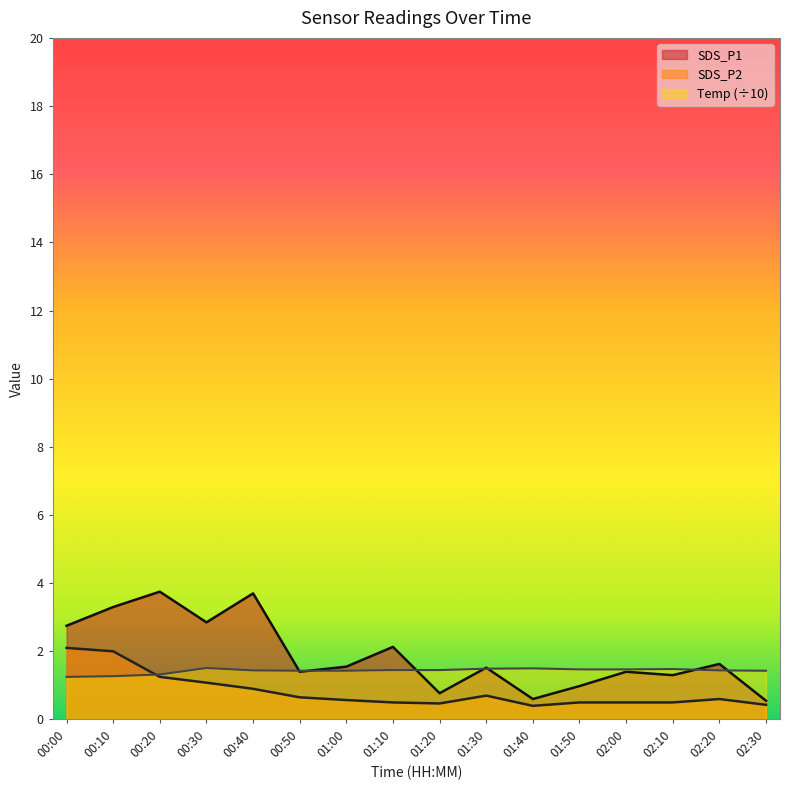

Which series has the widest spread of values?

SDS_P1